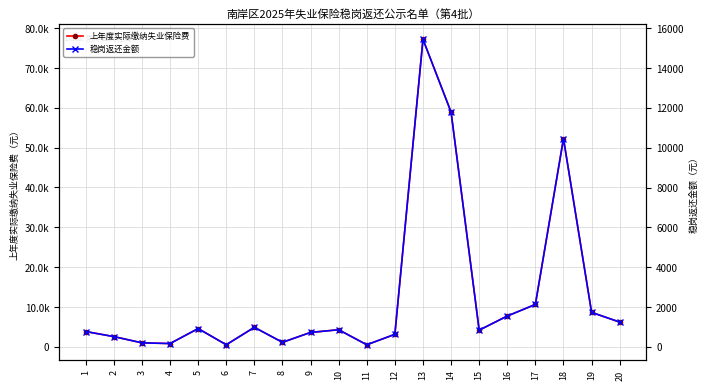

True or false: 稳岗返还金额 and 上年度实际缴纳失业保险费 cross at least once.

False